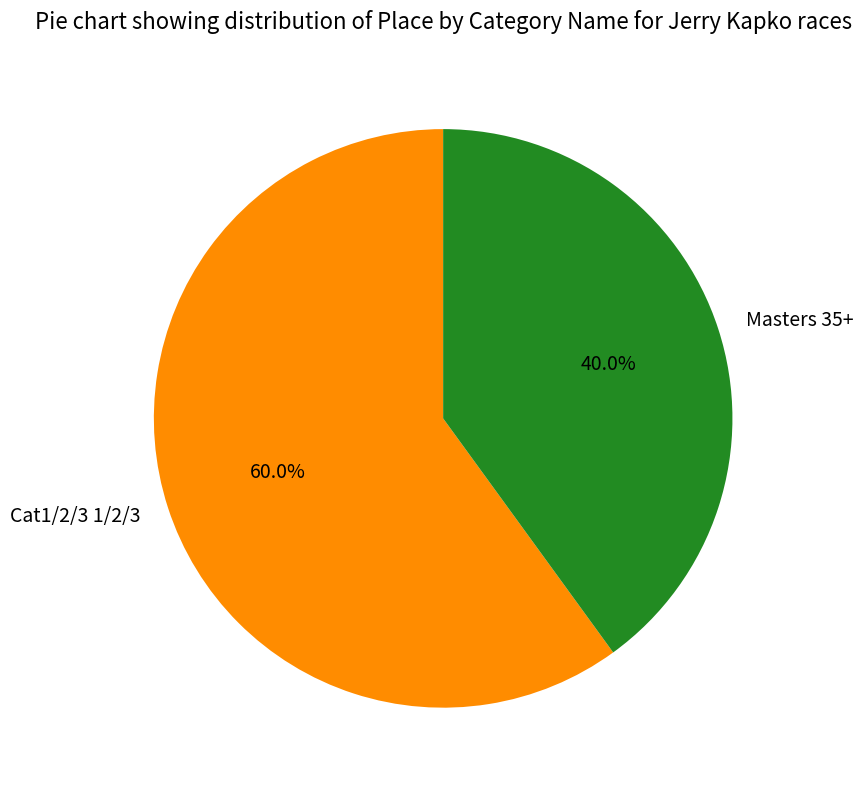

Is it true that Cat1/2/3 1/2/3 is 52% of the pie?

False